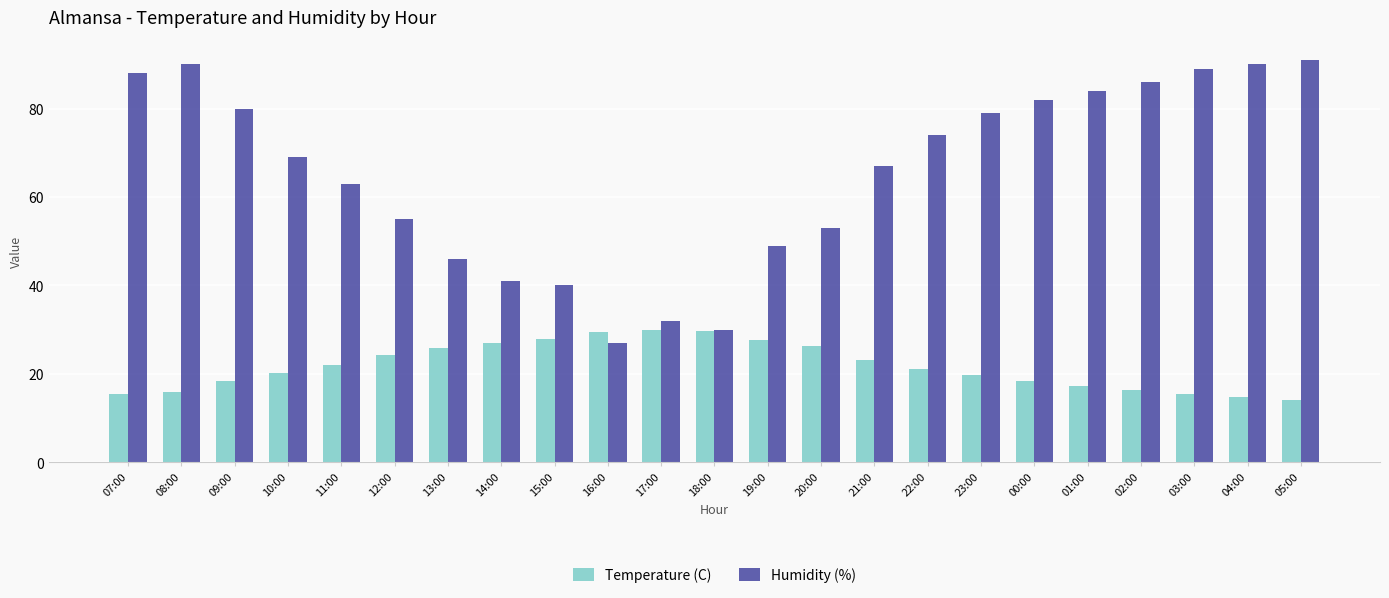

What is the value of the Temperature (C) bar at the 23rd from the left?

14.1